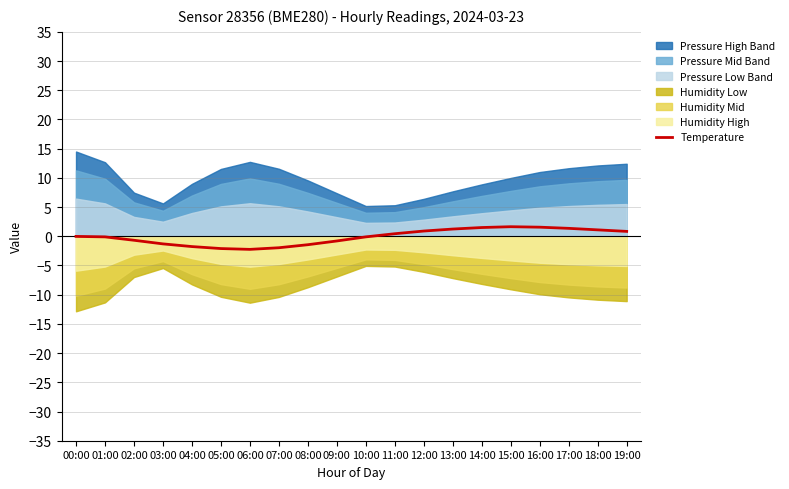

How many values are below zero?

11